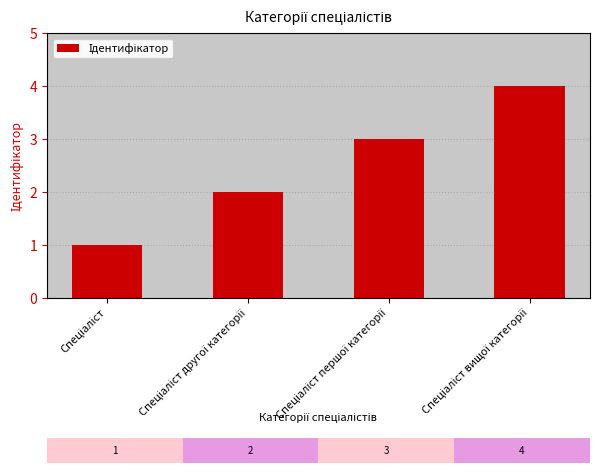

How many values are between 2 and 4?

3